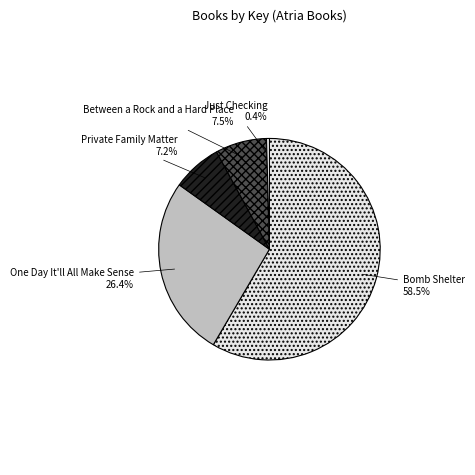

What percentage is the One Day It'll All Make Sense slice, to the nearest percent?

26%